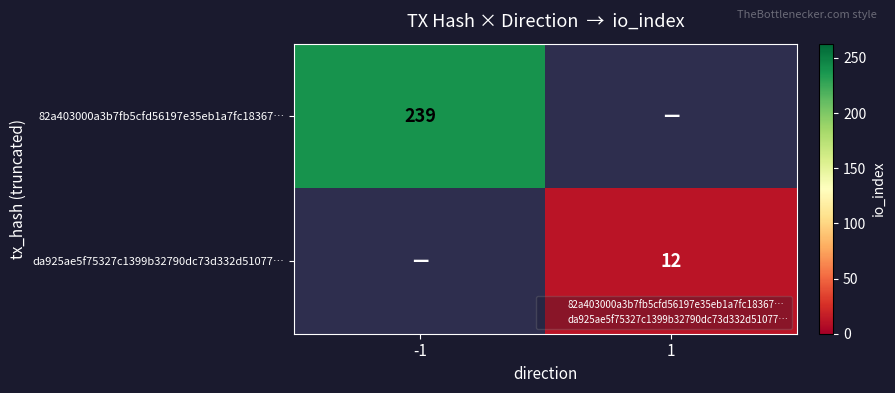

True or false: 82a403000a3b7fb5cfd56197e35eb1a7fc18367… has a value of 239 at -1.

True